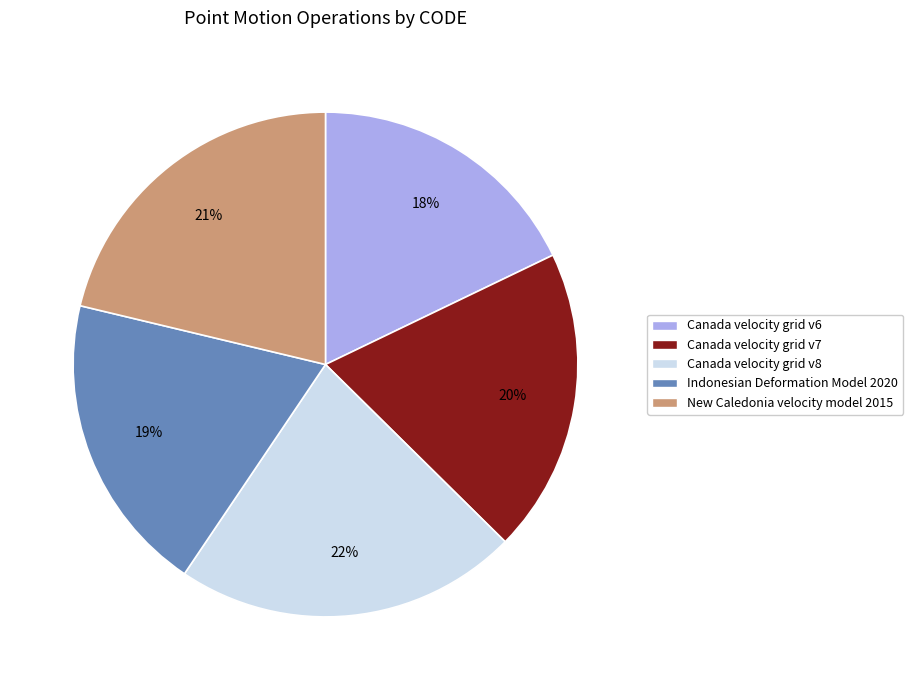

Is there any slice that represents more than half of the pie?

No